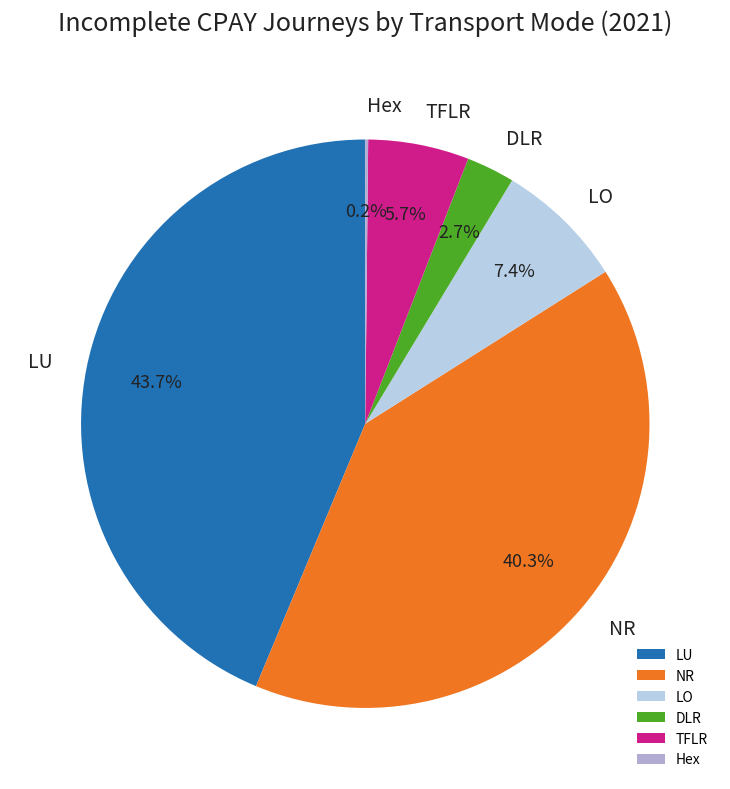

What is the ratio of the value at LO to the value at TFLR?

1.3